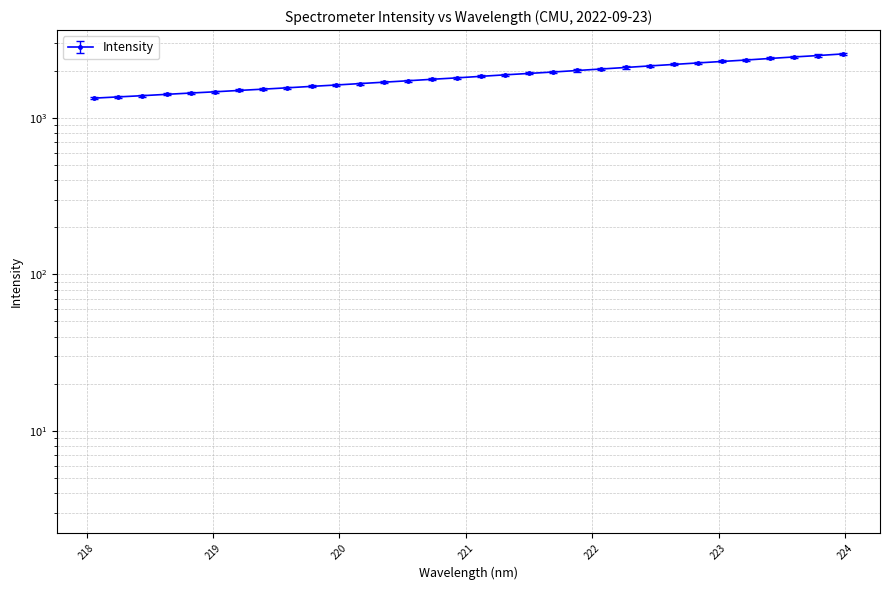

What is the label of the 14th point from the right?

221.4993